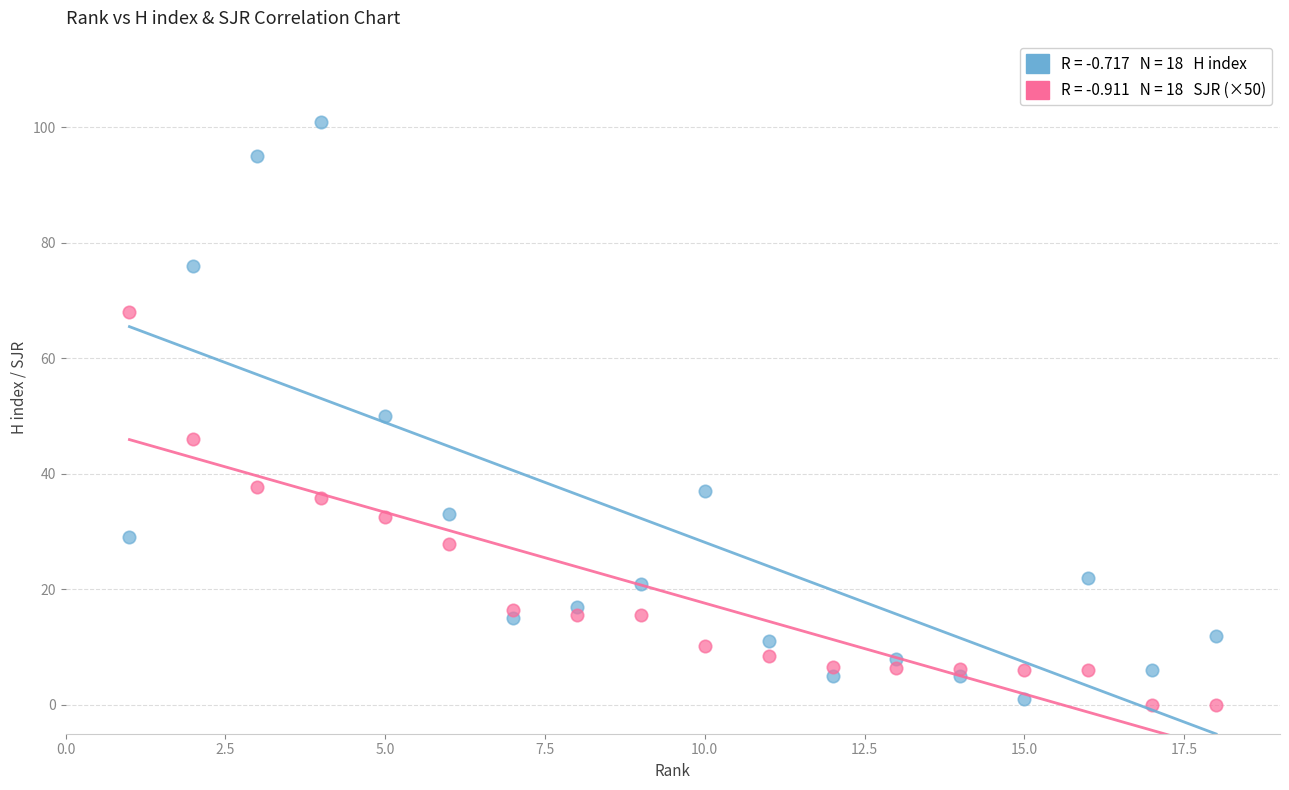

Across all data points, what is the range of Y values (max minus min)?

101.0